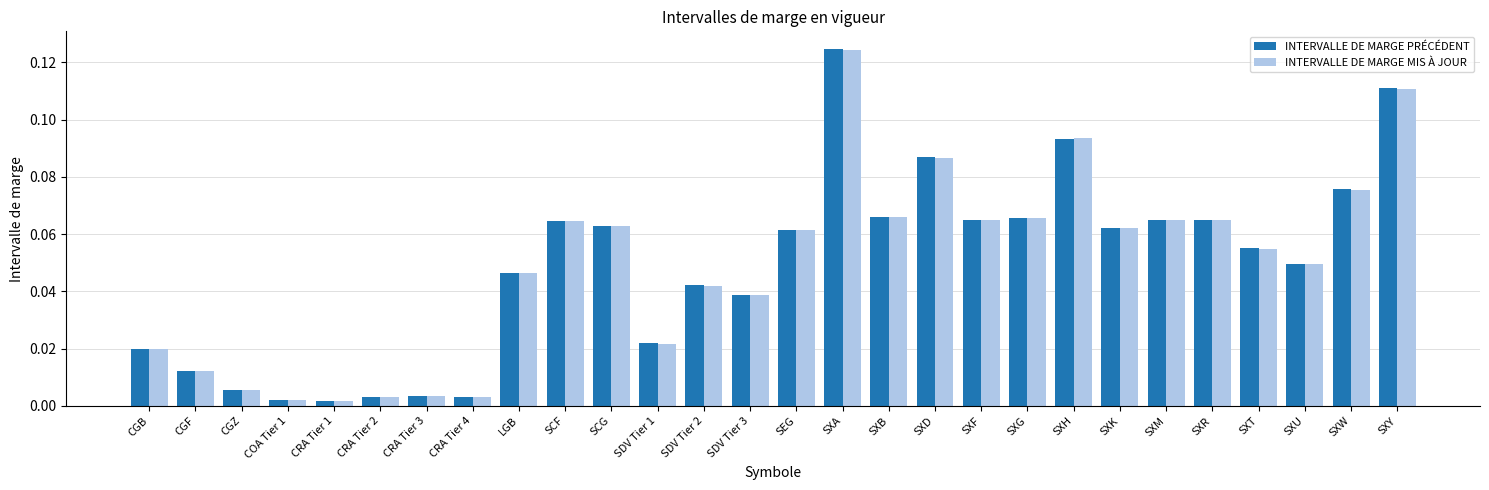

At how many categories does at least one series exceed 0?

28